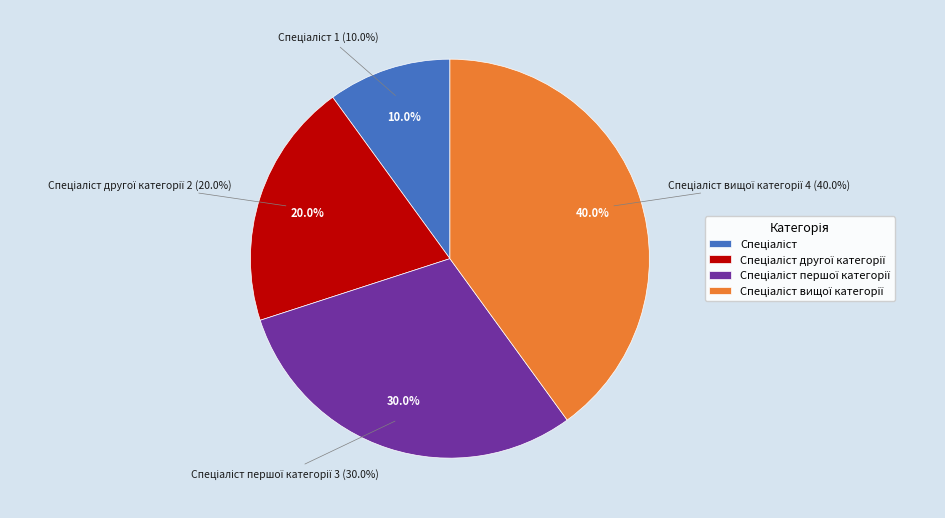

Which has a higher value, Спеціаліст першої категорії or Спеціаліст вищої категорії?

Спеціаліст вищої категорії